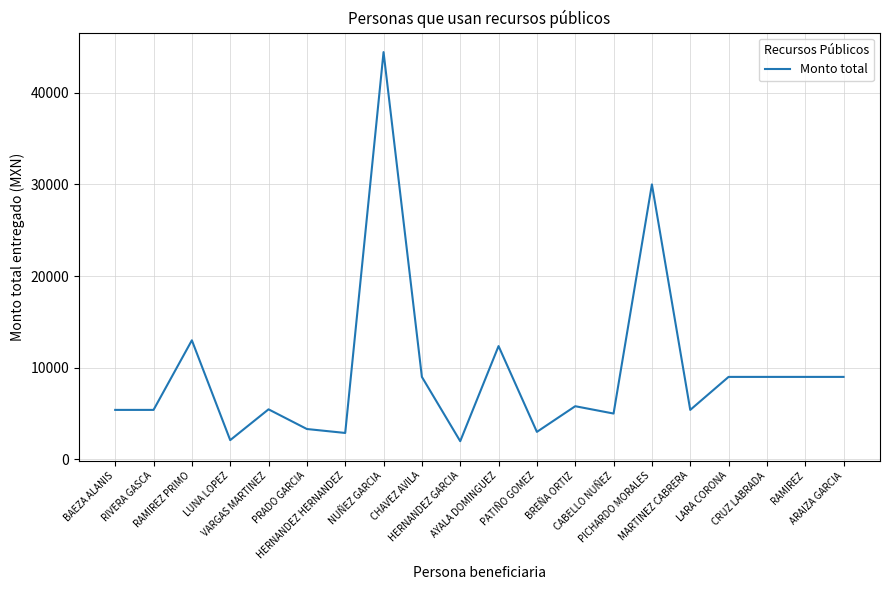

Count the number of data series in this chart.

1